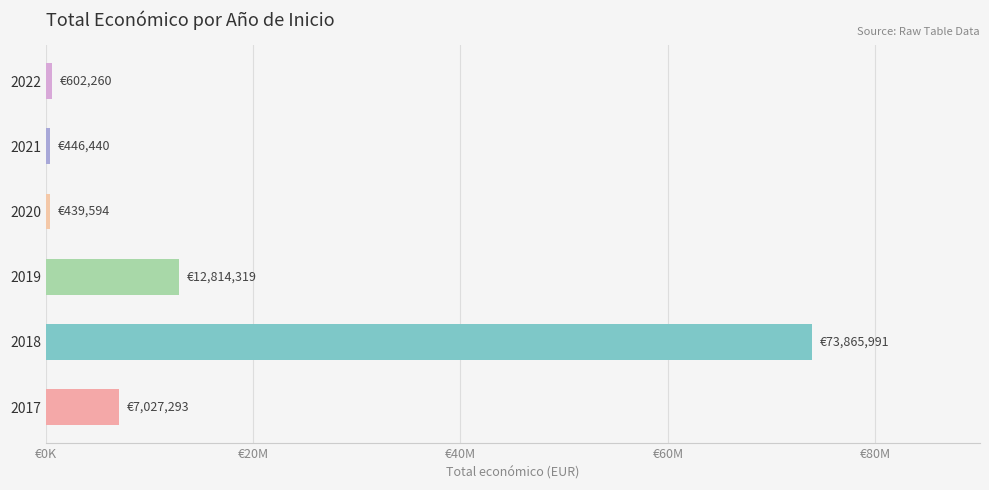

Are the bars grouped side by side (vs. stacked)?

No